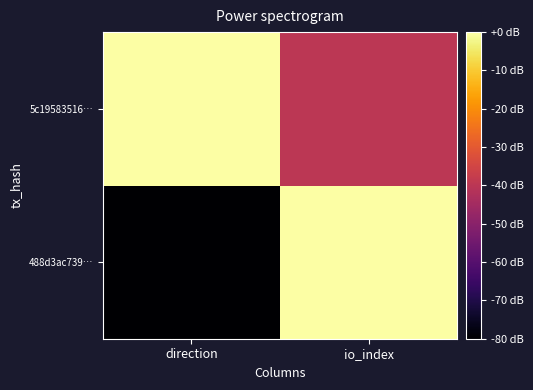

Rank the series at direction from lowest to highest value.

488d3ac739…, 5c19583516…